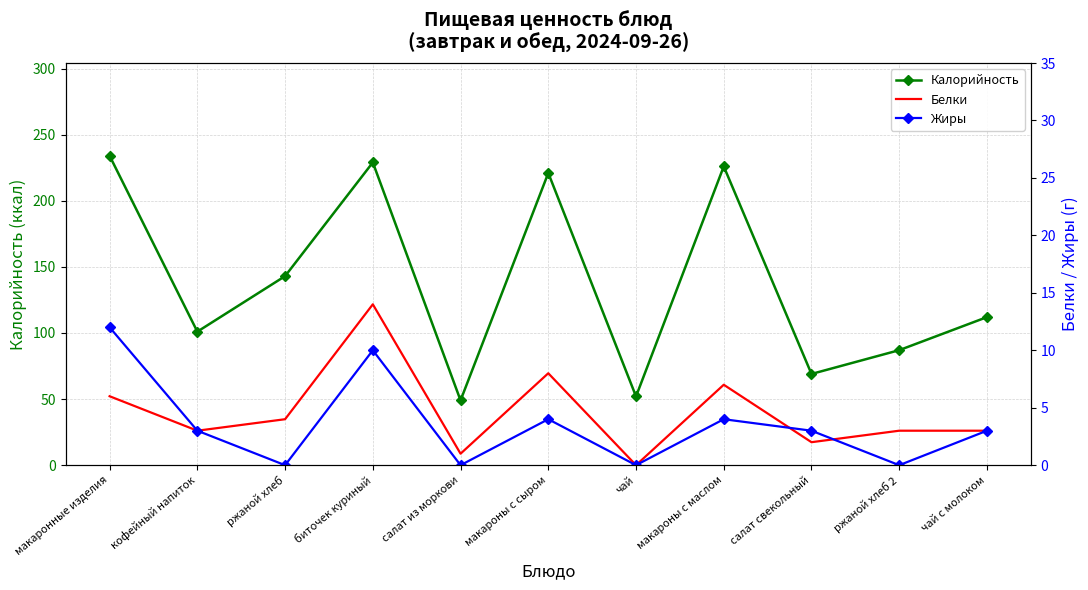

How many values in the Белки series are below 3?

3